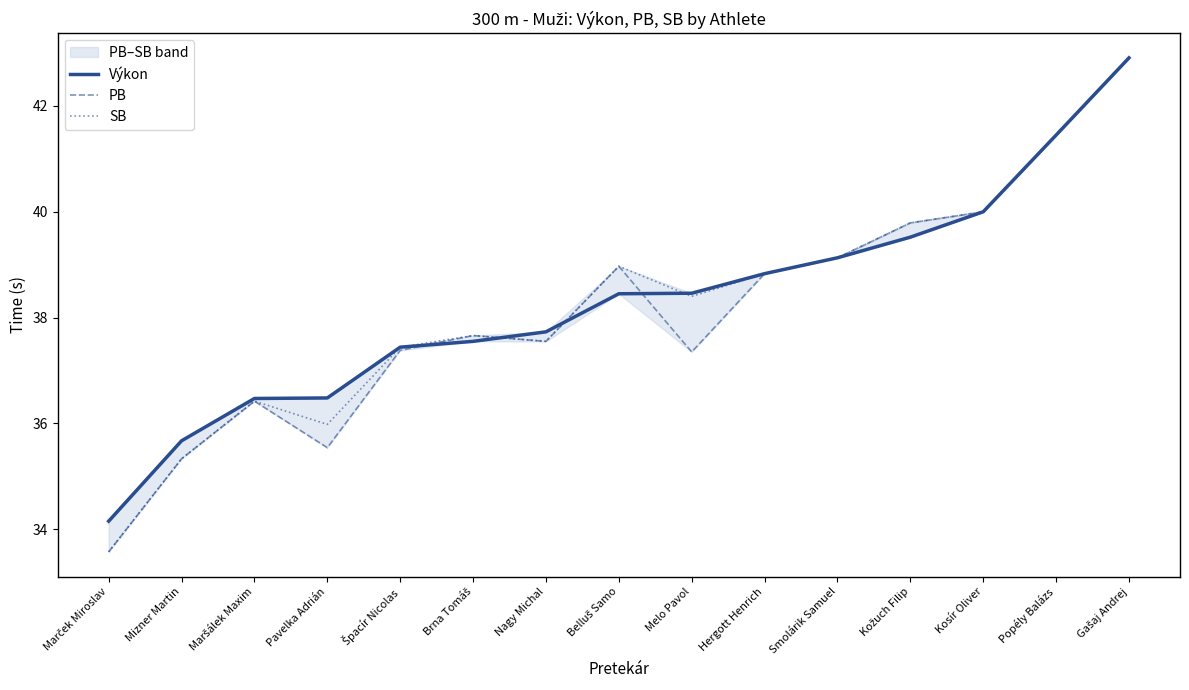

How many distinct data groups are displayed?

3